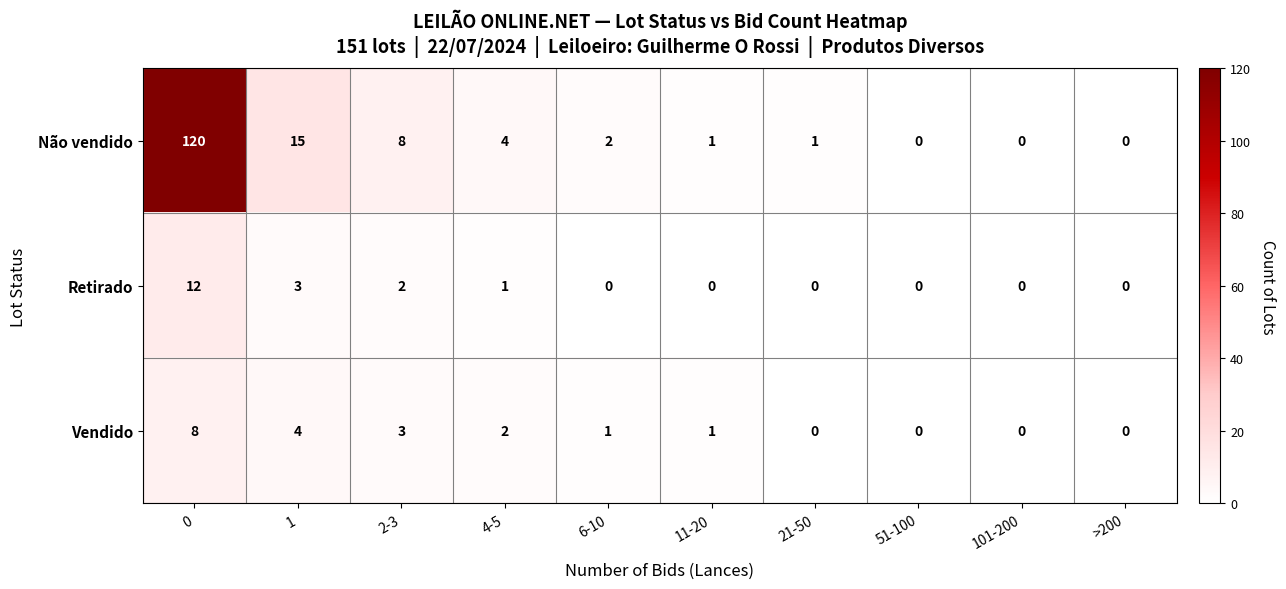

What is the sum of all Retirado values?

18